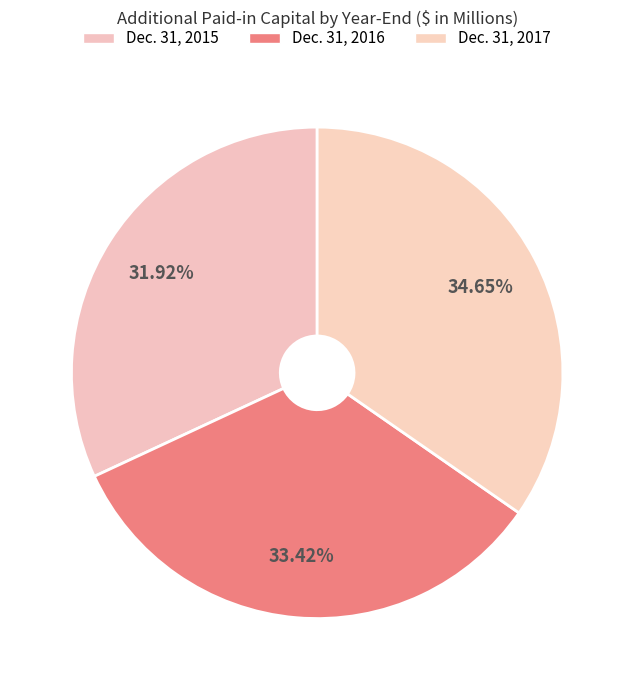

The Dec. 31, 2015 slice represents 32% of the pie. True or false?

True